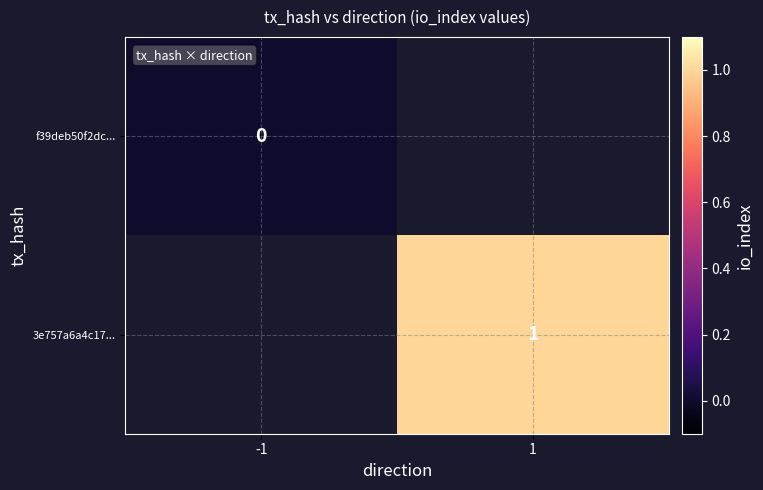

Which category has the lowest value across all series?

-1